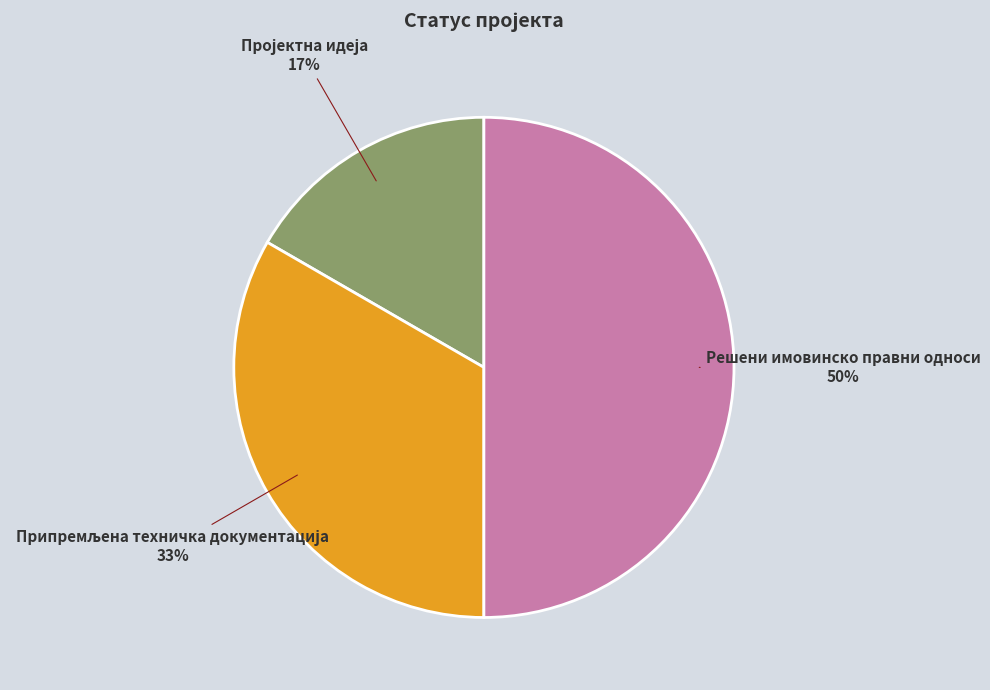

What is the largest slice in the pie chart?

Решени имовинско правни односи